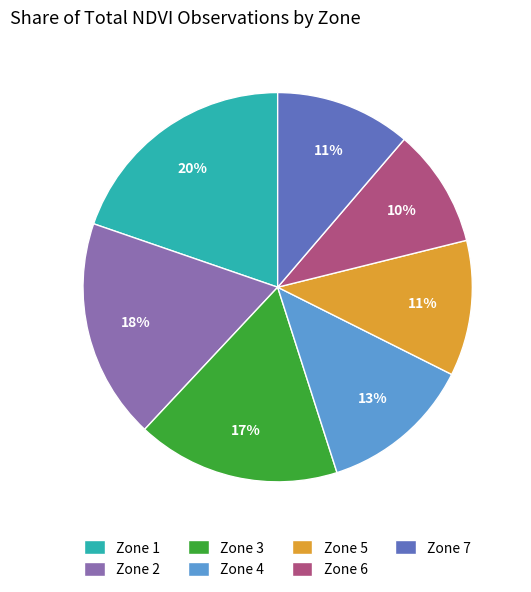

To the nearest percent, what is the combined percentage of Zone 6 and Zone 2?

28%